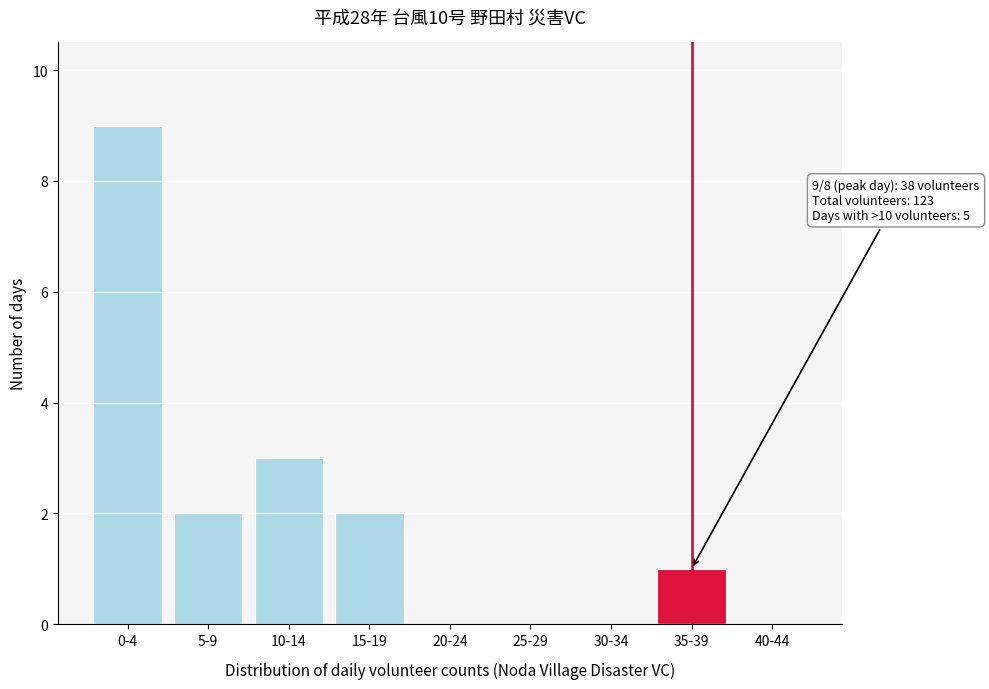

Reading left to right, transcribe all the data shown in this chart.

0-4=9	5-9=2	10-14=3	15-19=2	20-24=0	25-29=0	30-34=0	35-39=1	40-44=0